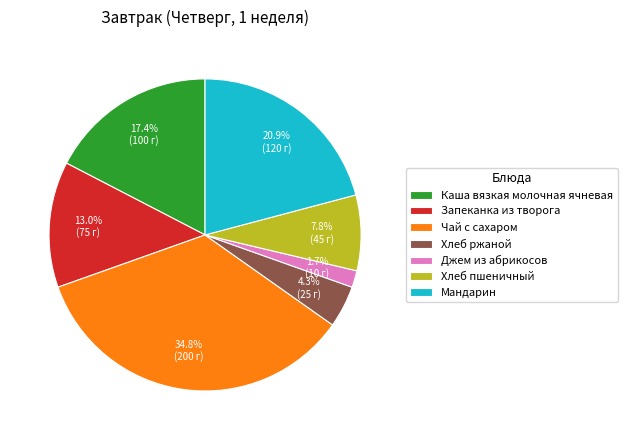

Is it true that Запеканка из творога is 2% of the pie?

False